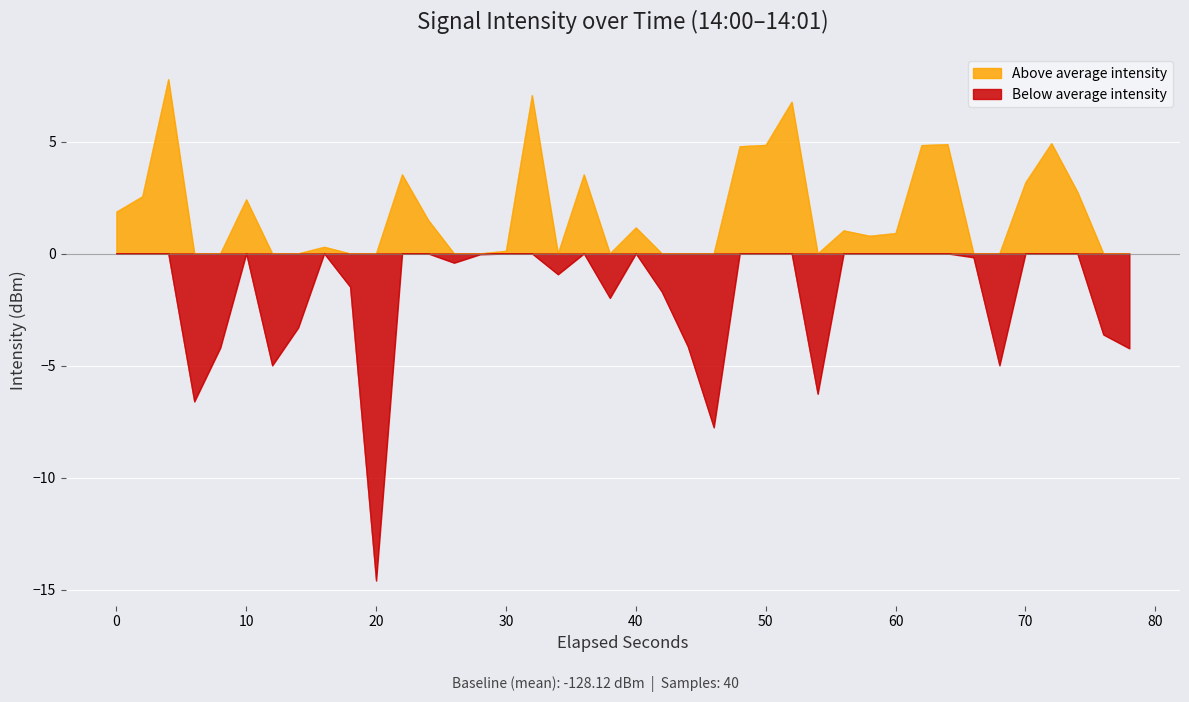

How many data points are less than -127?

23